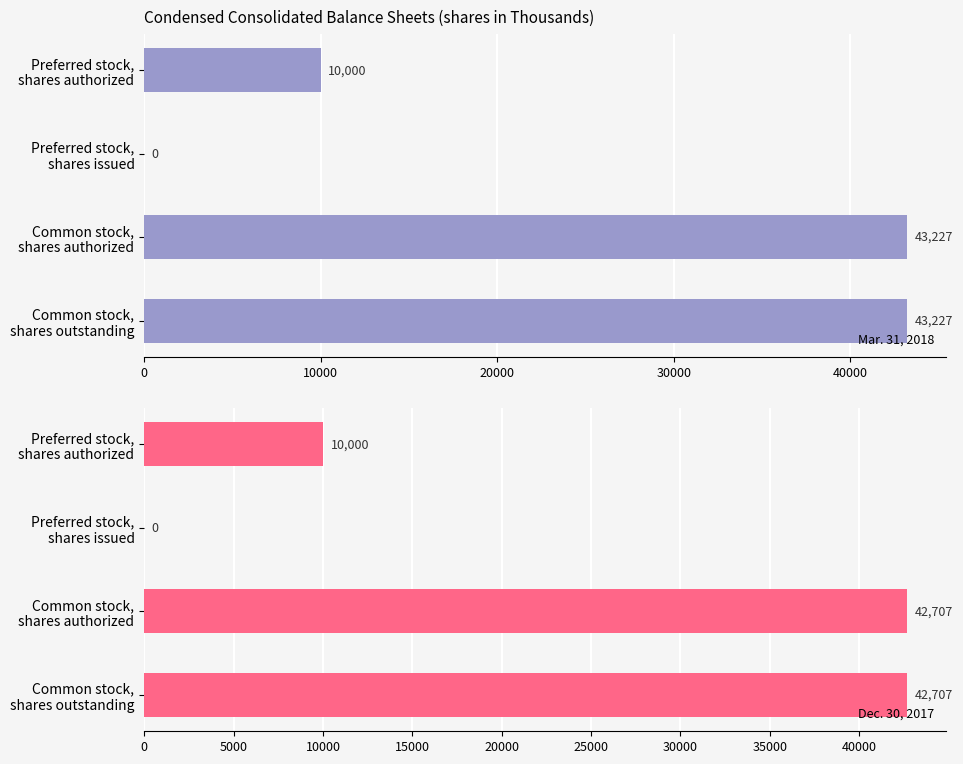

What is the sum of all Mar. 31, 2018 values?

96454